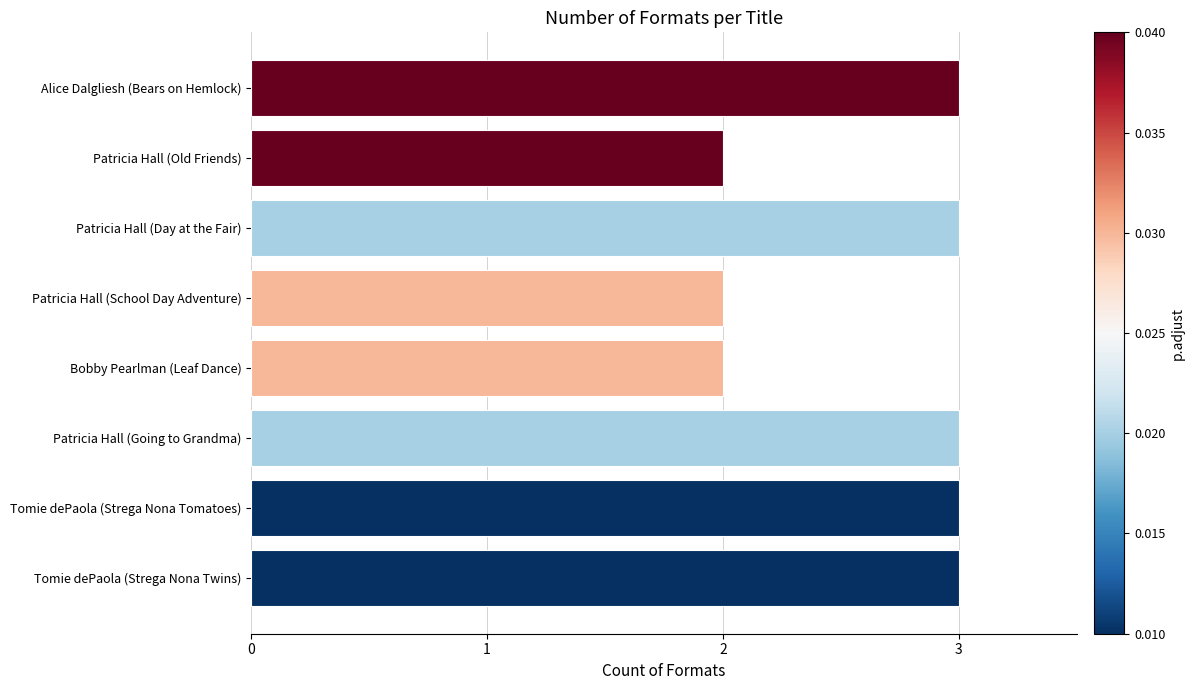

What is the ratio of the value at Tomie dePaola (Strega Nona Twins) to the value at Patricia Hall (Old Friends)?

1.5